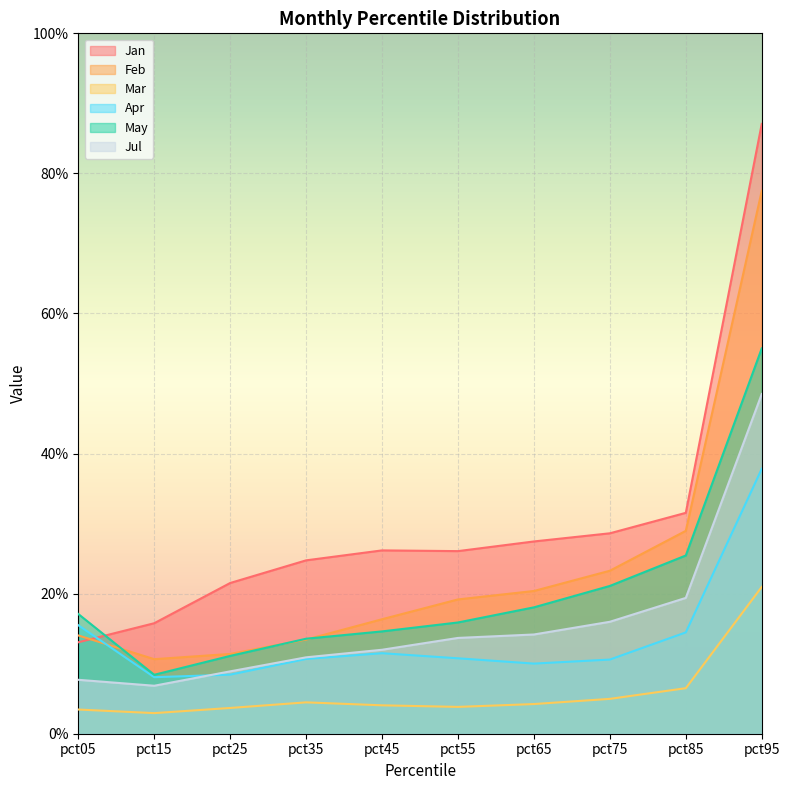

True or false: Jul and Mar cross at least once.

False